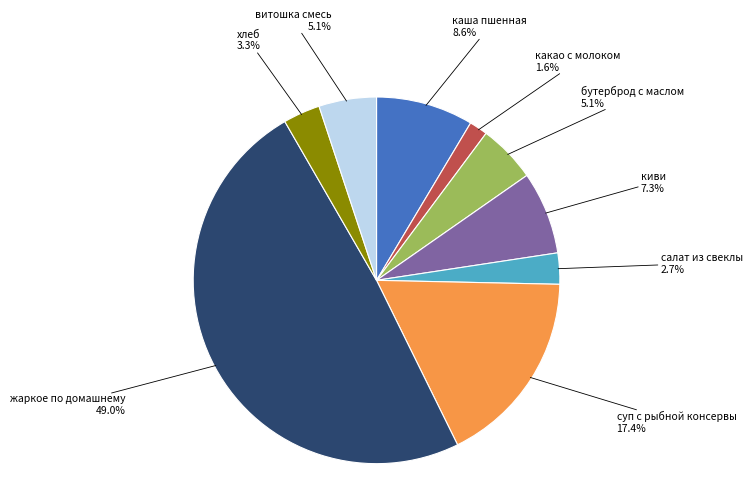

Is киви the majority of the pie?

No